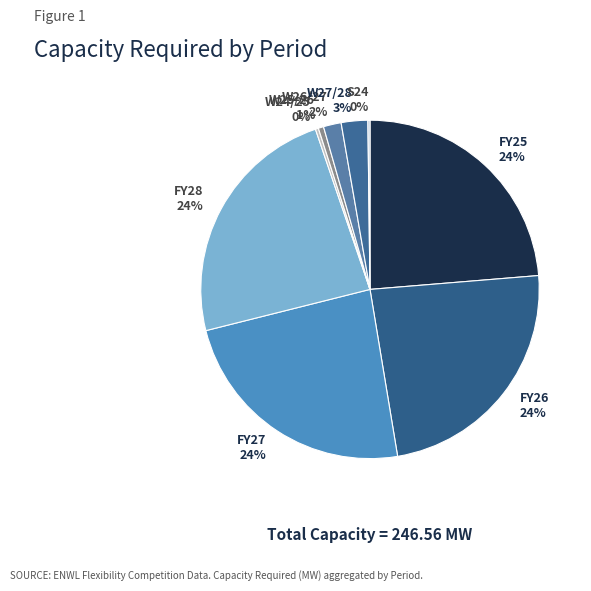

Combined, do W27/28 and FY27 account for over 50%?

No